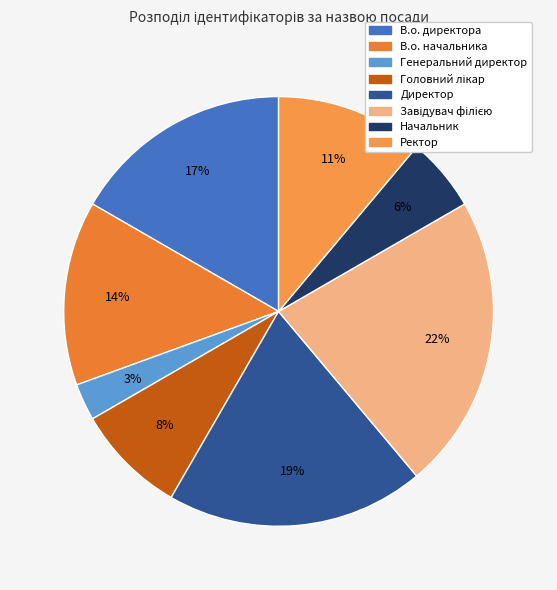

How many segments does this pie chart have?

8